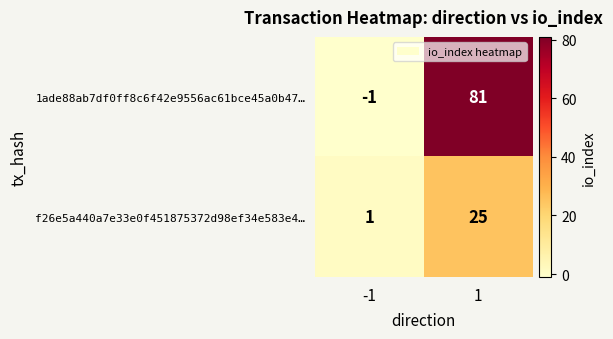

The value of 1ade88ab7df0ff8c6f42e9556ac61bce45a0b47… at -1 is -2. True or false?

False